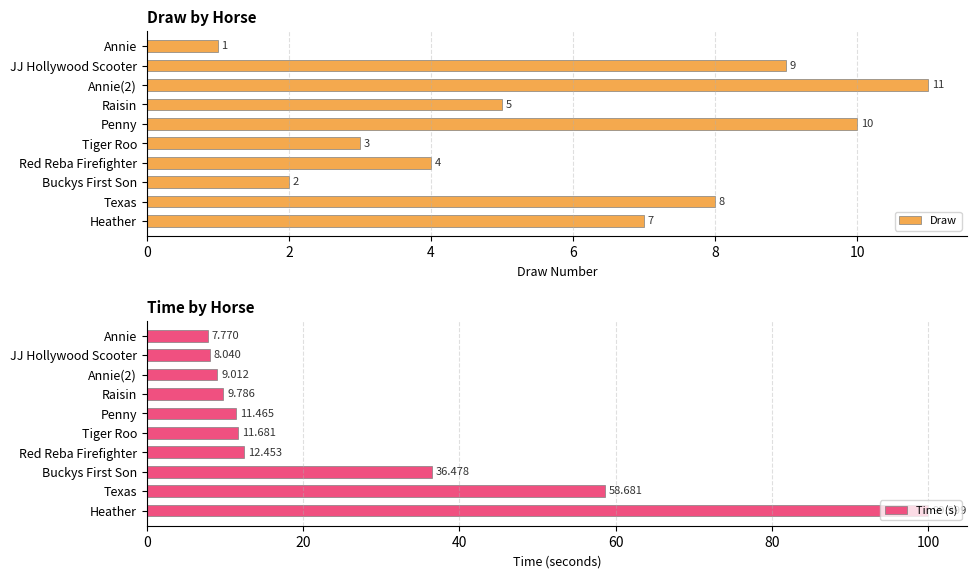

What is the maximum value for Draw?

11